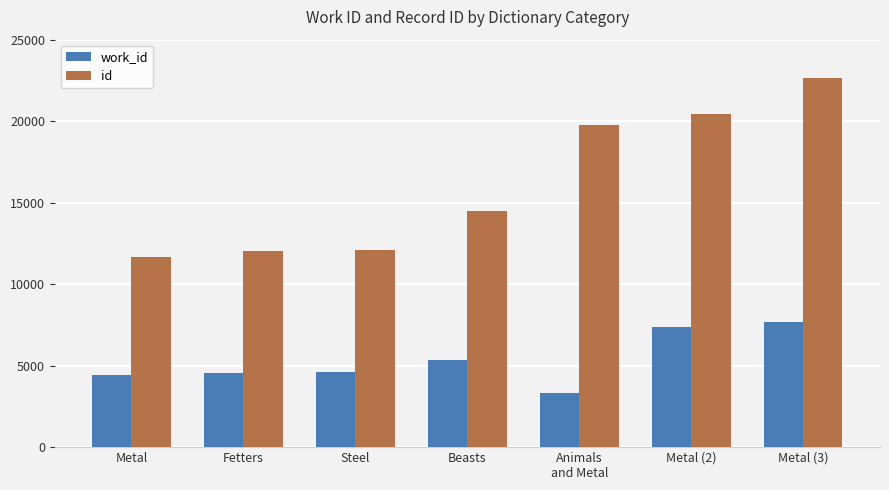

What is the sum of the id values at Steel and Fetters?

24121